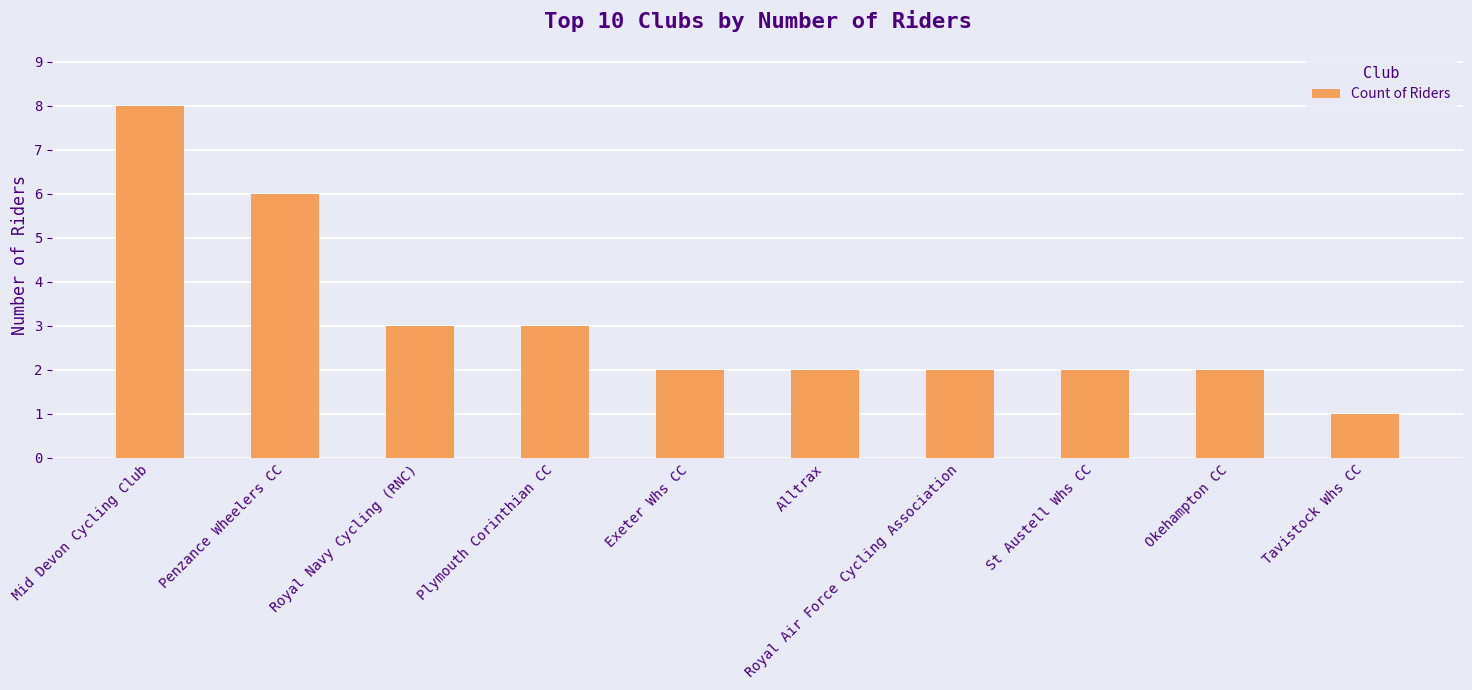

What is the minimum value shown in the chart?

1